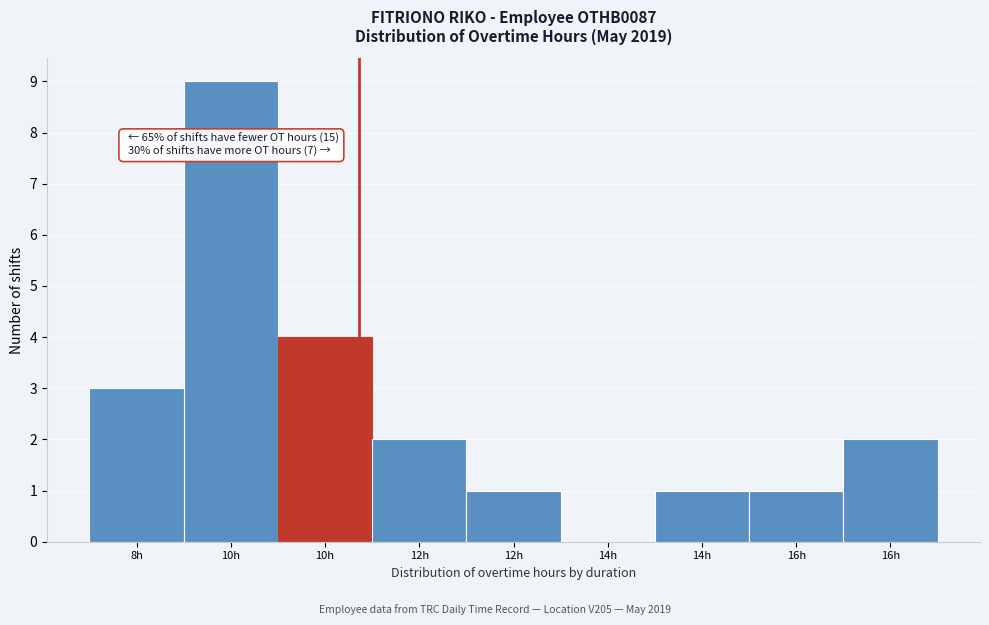

Count the number of data series in this chart.

1